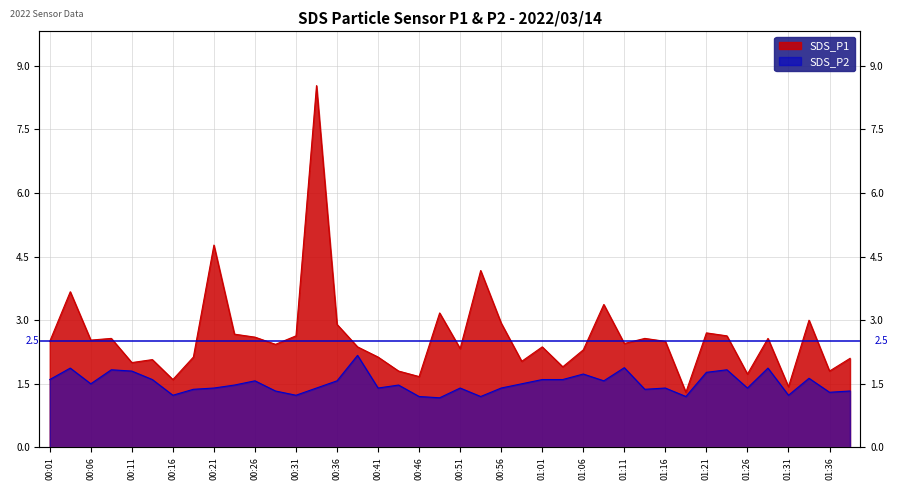

Count the SDS_P2 values in the range 1 to 2.

39